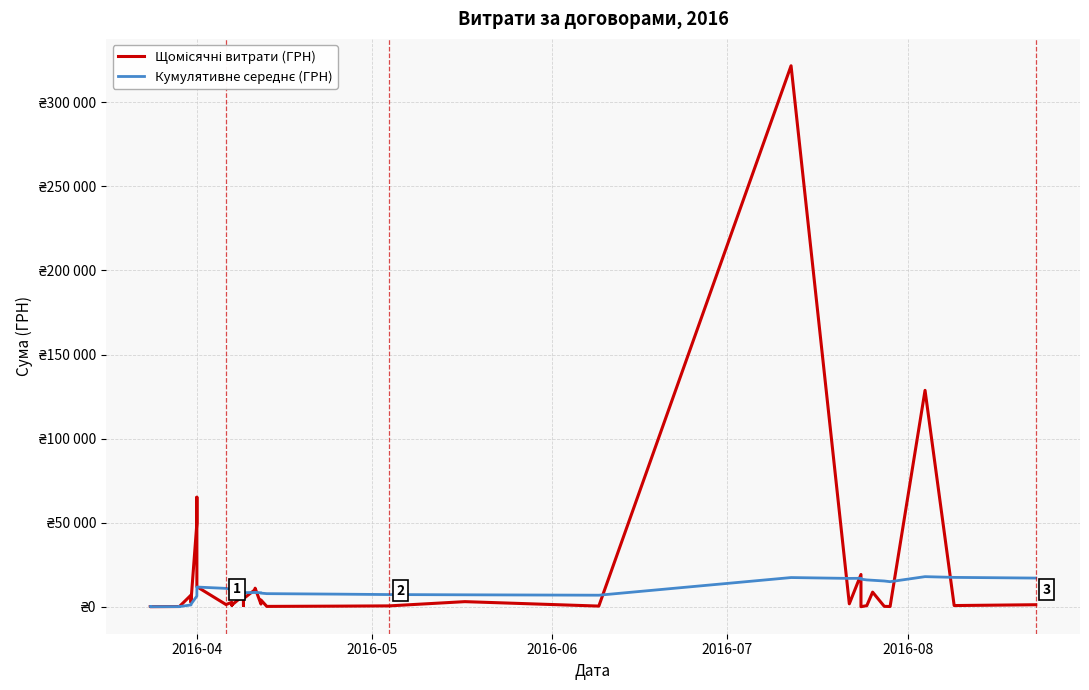

What is the difference between the maximum and minimum values in the Щомісячні витрати (ГРН) series?

321776.8